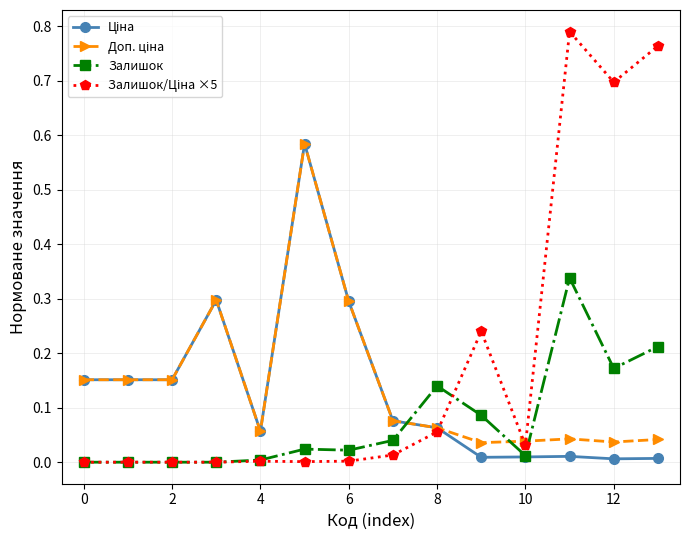

Is this an area chart (filled region under the line)?

No